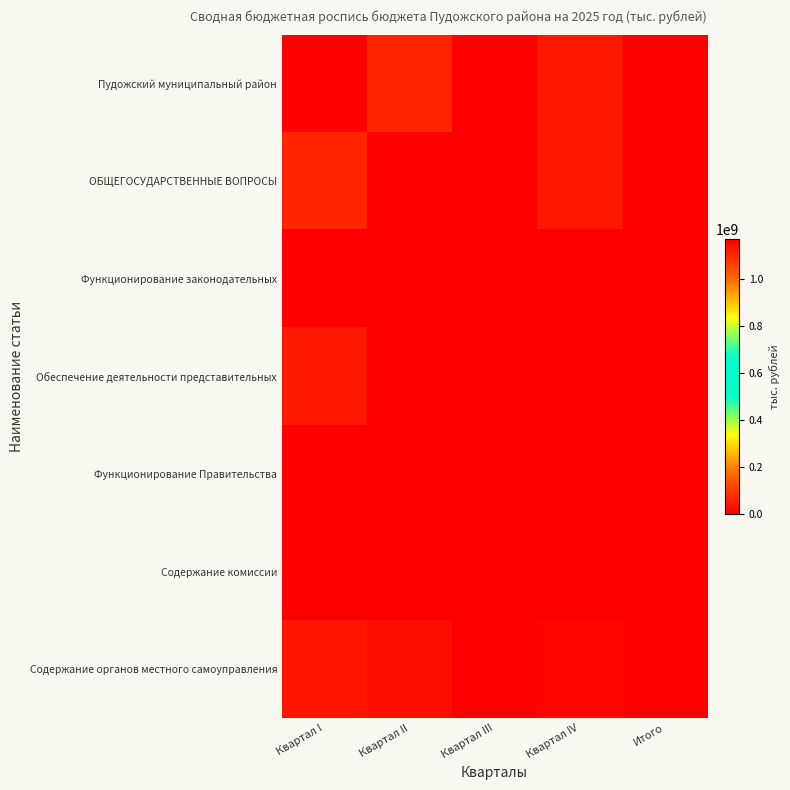

Rank the series by their maximum value, from lowest to highest.

Функционирование законодательных, Функционирование Правительства, Содержание комиссии, Содержание органов местного самоуправления, Обеспечение деятельности представительных, ОБЩЕГОСУДАРСТВЕННЫЕ ВОПРОСЫ, Пудожский муниципальный район